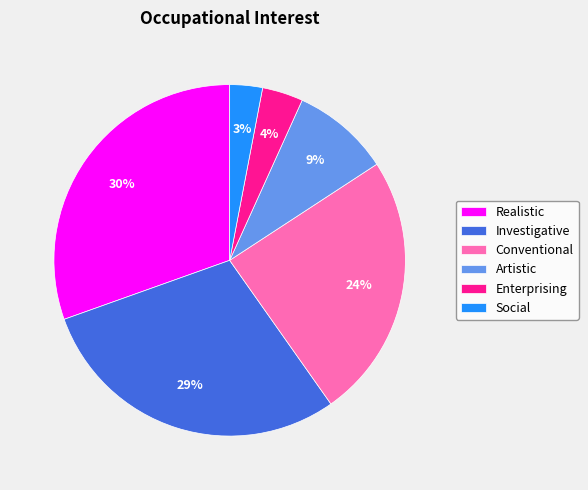

To the nearest percent, what is the combined percentage of Enterprising and Social?

7%